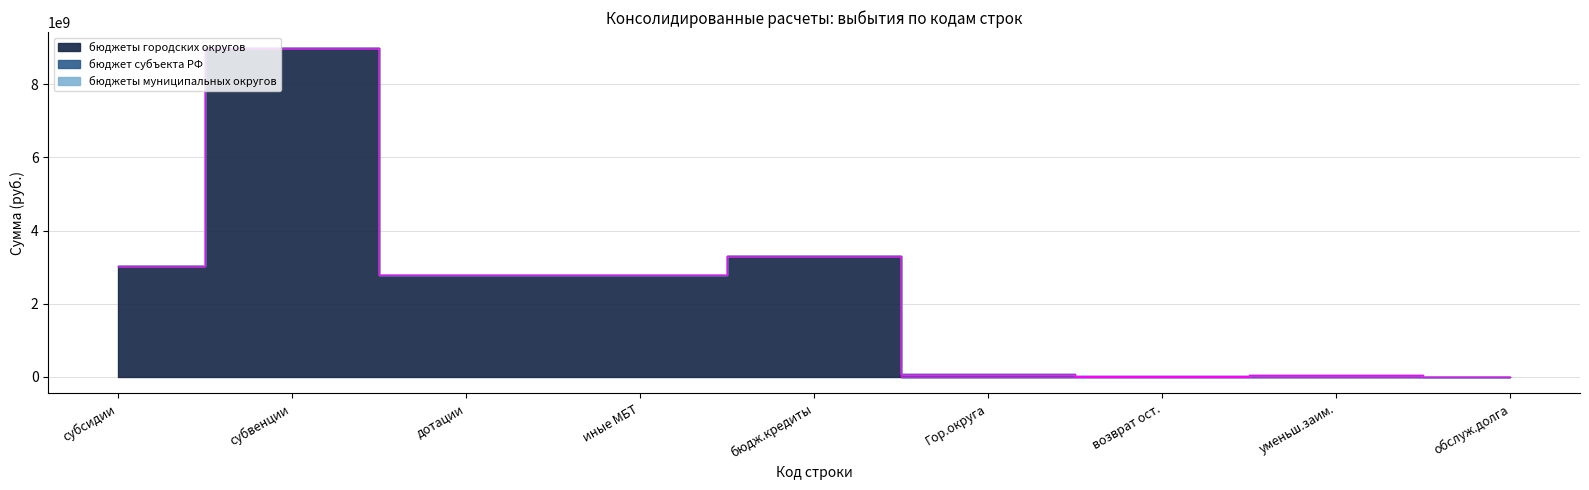

What is the average value of the бюджет субъекта РФ series?

18297387.7